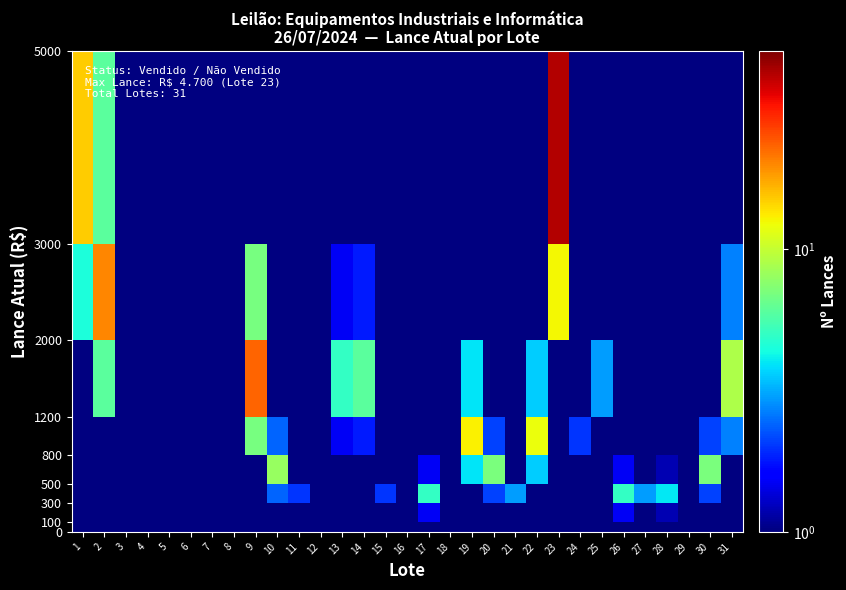

What is the greatest value displayed?

42.0